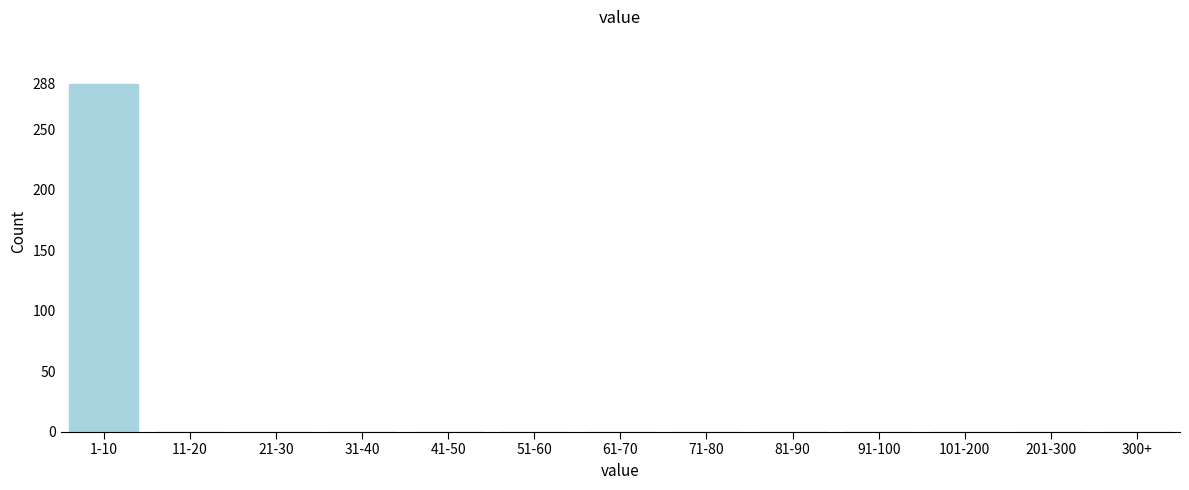

Reading right to left, list all the values displayed in this chart.

300+=0	201-300=0	101-200=0	91-100=0	81-90=0	71-80=0	61-70=0	51-60=0	41-50=0	31-40=0	21-30=0	11-20=0	1-10=288